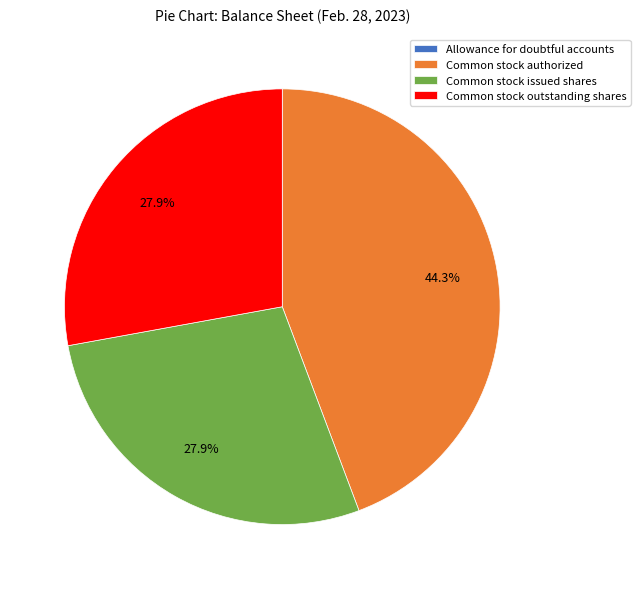

Is it true that Common stock outstanding shares is 16% of the pie?

False